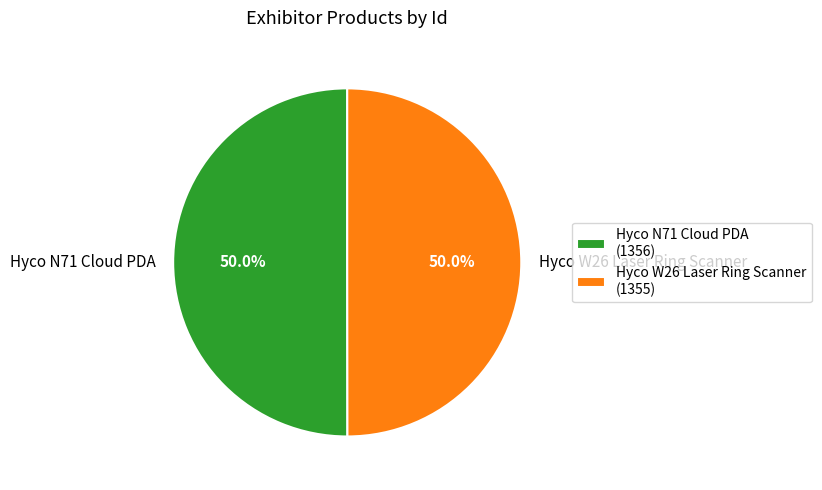

What is the ratio of the value at Hyco W26 Laser Ring Scanner to the value at Hyco N71 Cloud PDA?

1.0